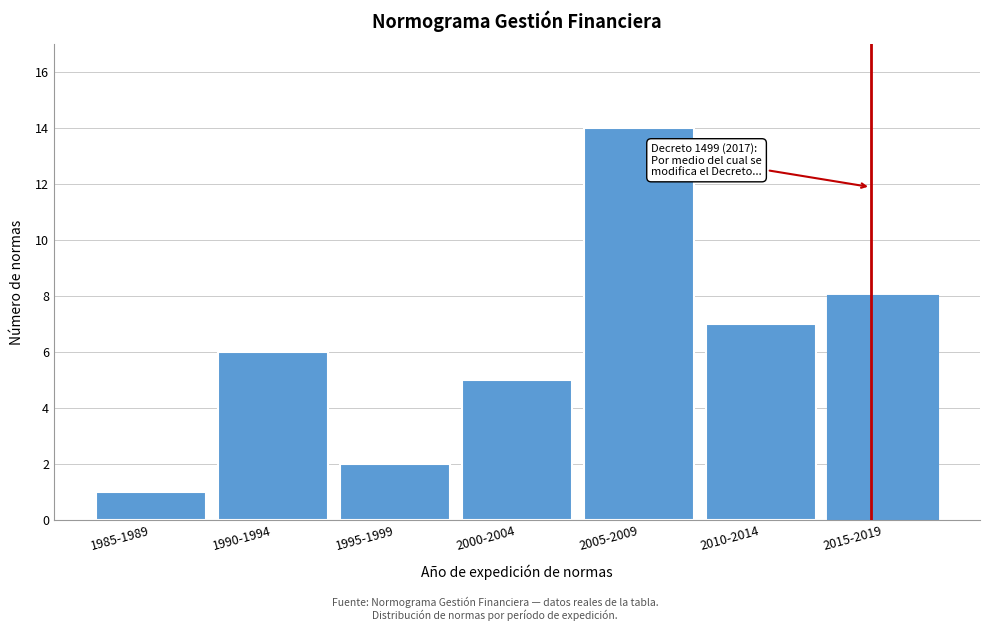

Reading left to right, what are all the values shown in this chart?

1985-1989=1	1990-1994=6	1995-1999=2	2000-2004=5	2005-2009=14	2010-2014=7	2015-2019=8